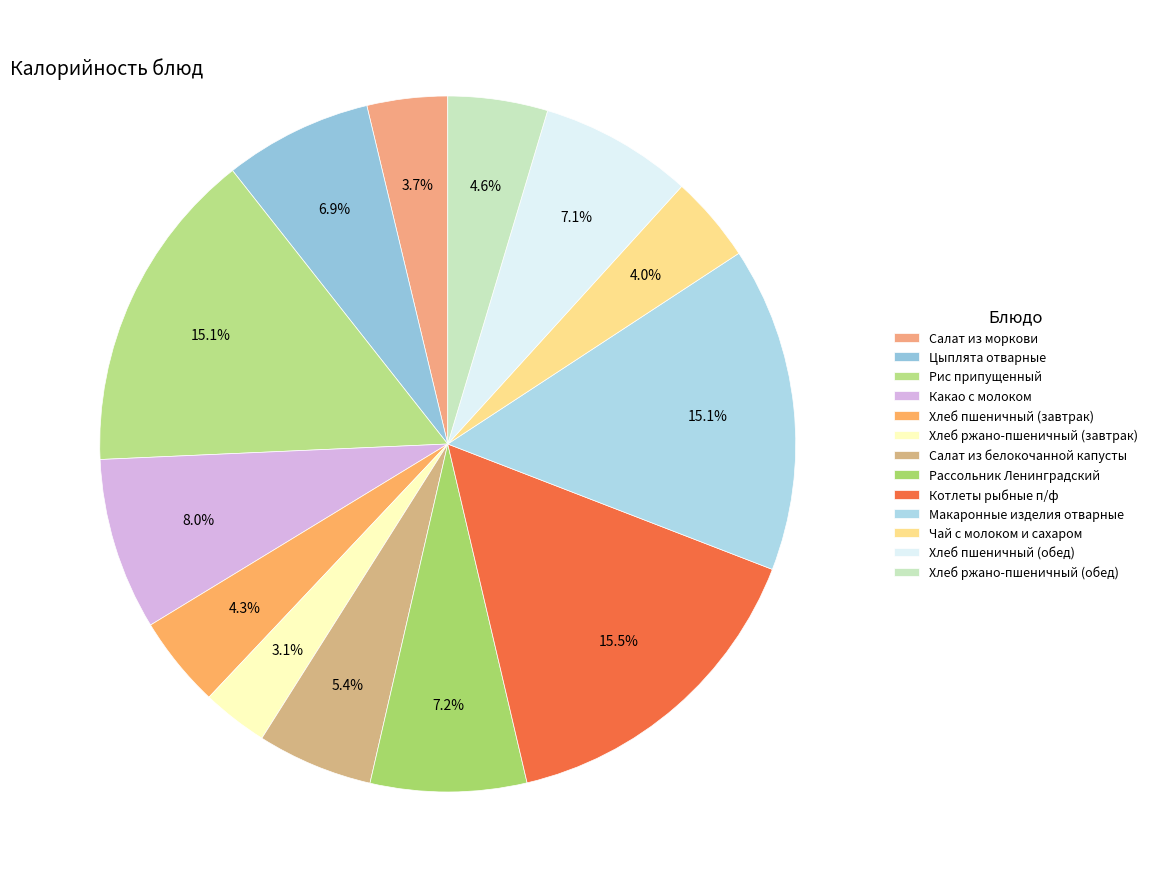

Which category has the biggest portion of the pie?

Котлеты рыбные п/ф